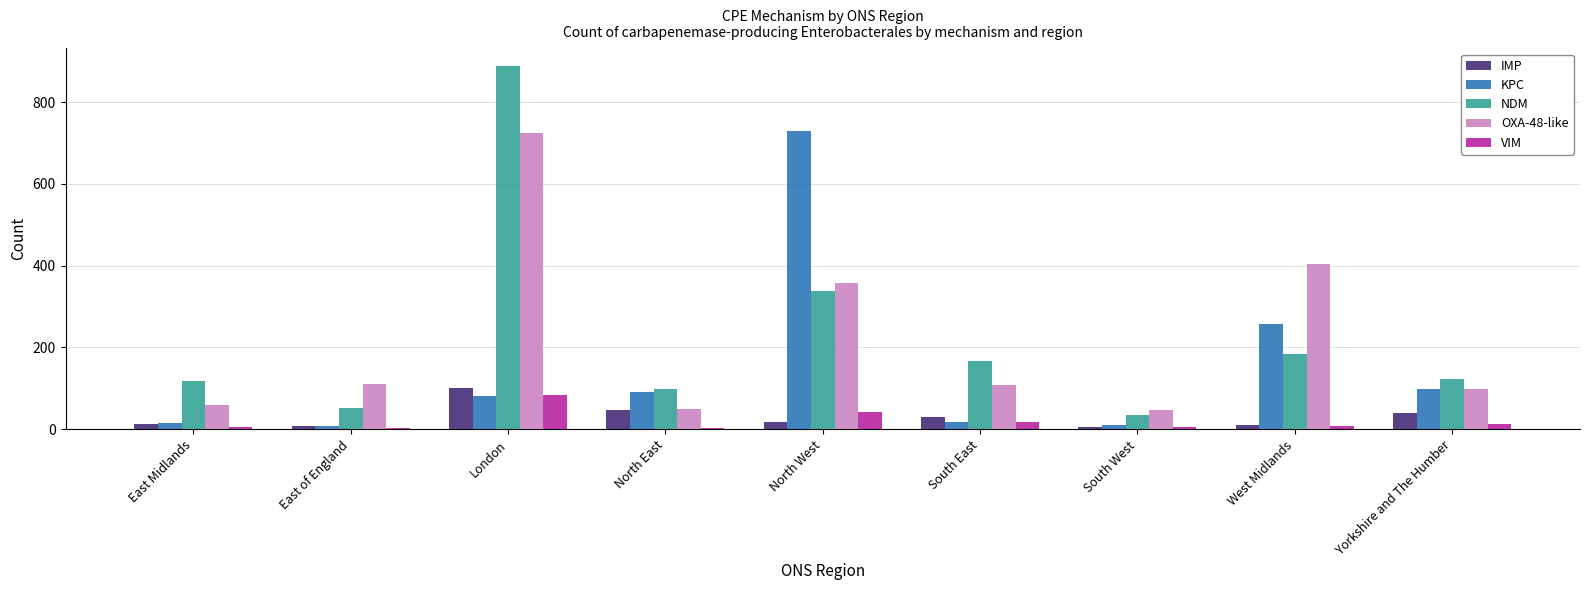

What is the maximum value shown in the chart?

887